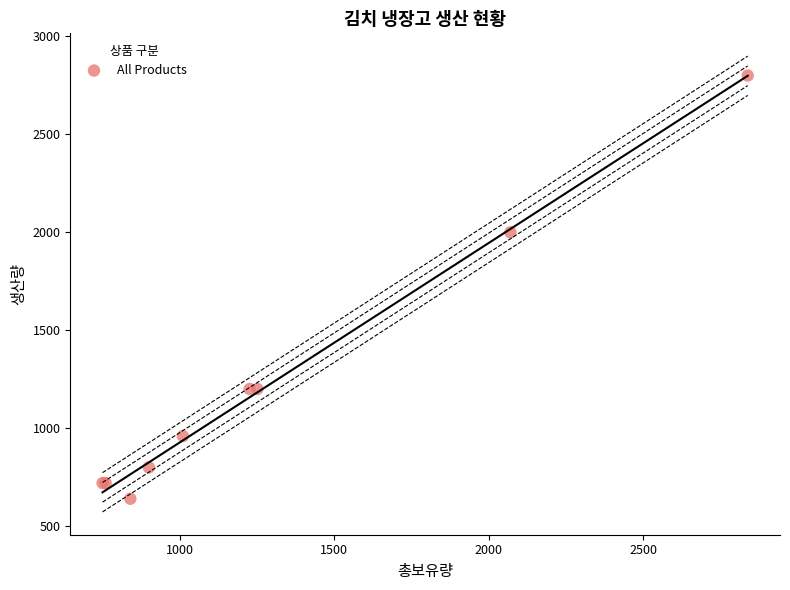

What Y value in the scatter plot is closest to 1720?

2000